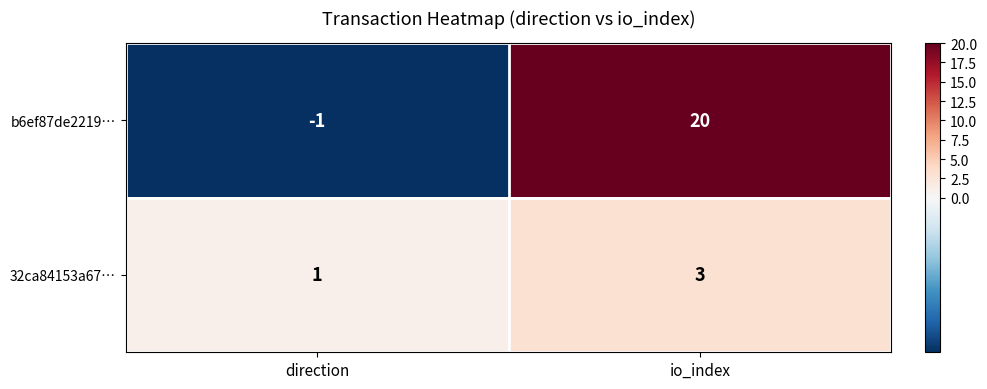

What is the sum of all b6ef87de2219… values?

19